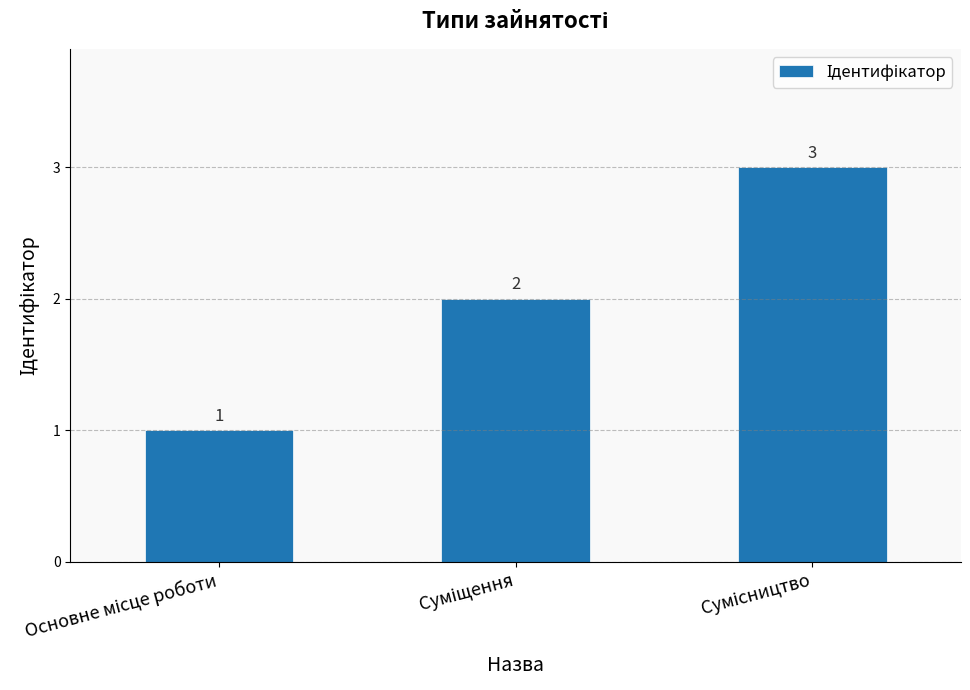

How many series are shown in this chart?

1